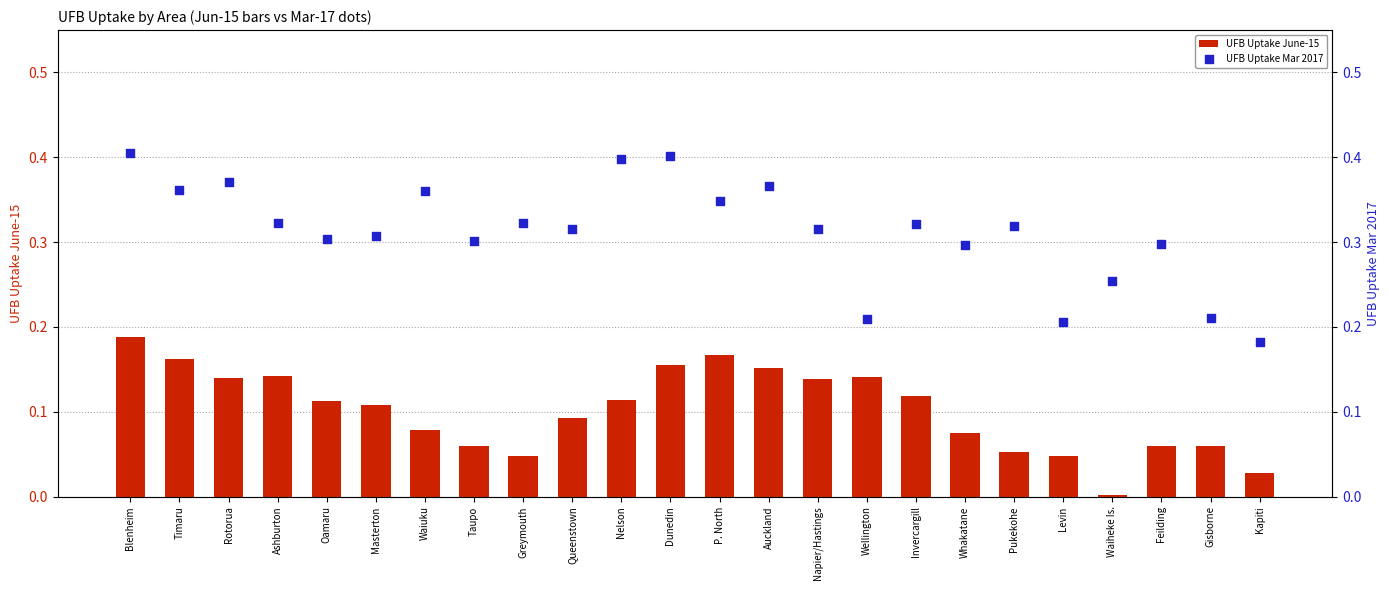

Is the value of UFB Uptake June-15 at Rotorua greater than the value of UFB Uptake Mar 2017 at Kapiti?

No